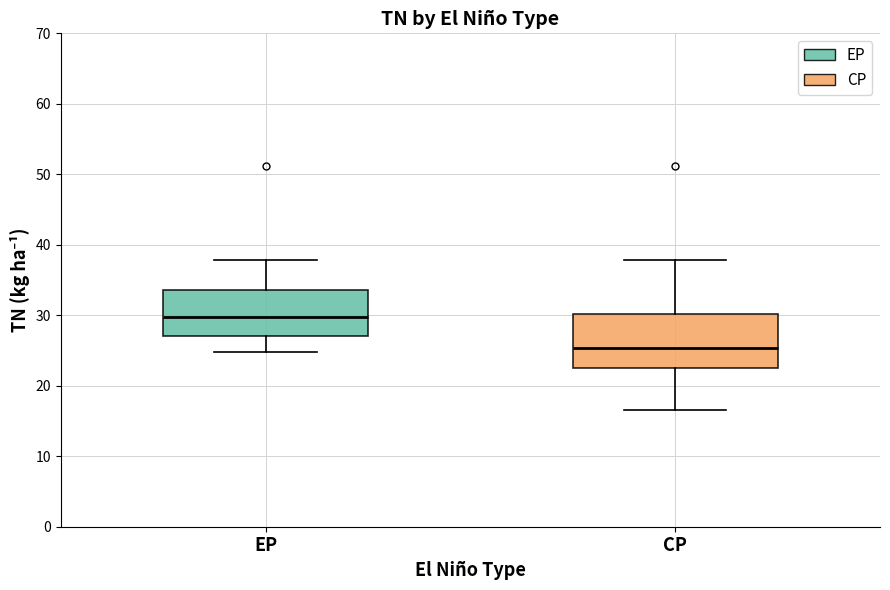

Reading left to right, read every box against the y-axis: the position of its median line, the range the box covers, and the ends of its whiskers. The values are not printed on the chart, so give them approximately, as read against the axis.

EP: median 30, box 27 to 34, whiskers 25 to 38
CP: median 25, box 22 to 30, whiskers 17 to 38